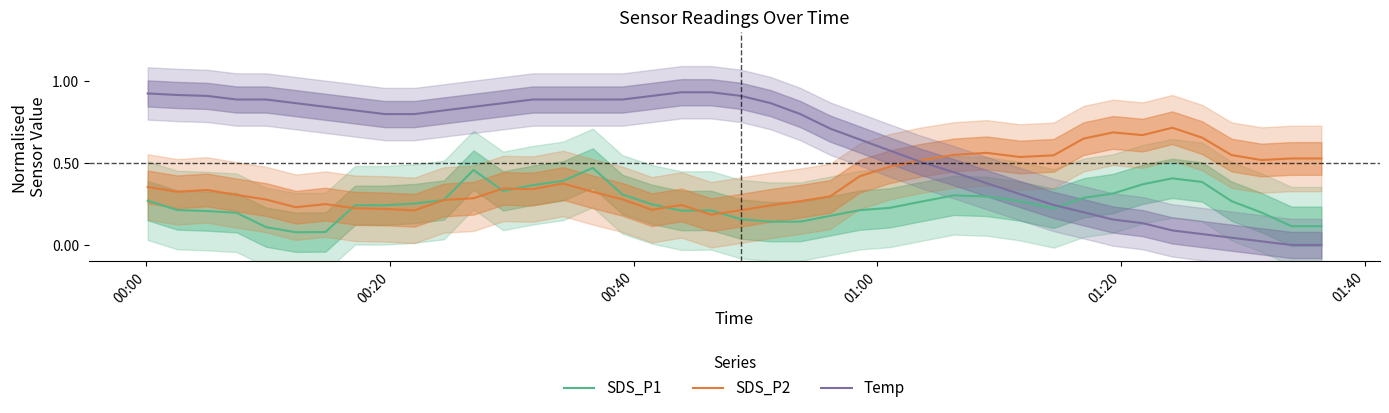

What are all the series names shown in the legend?

SDS_P1, SDS_P2, Temp